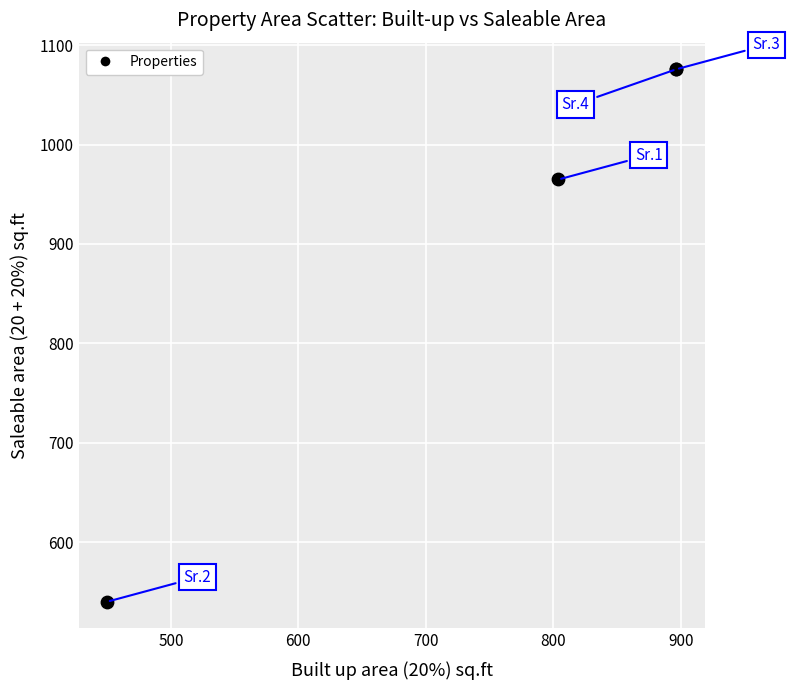

What Y value in the scatter plot is closest to 807?

964.8